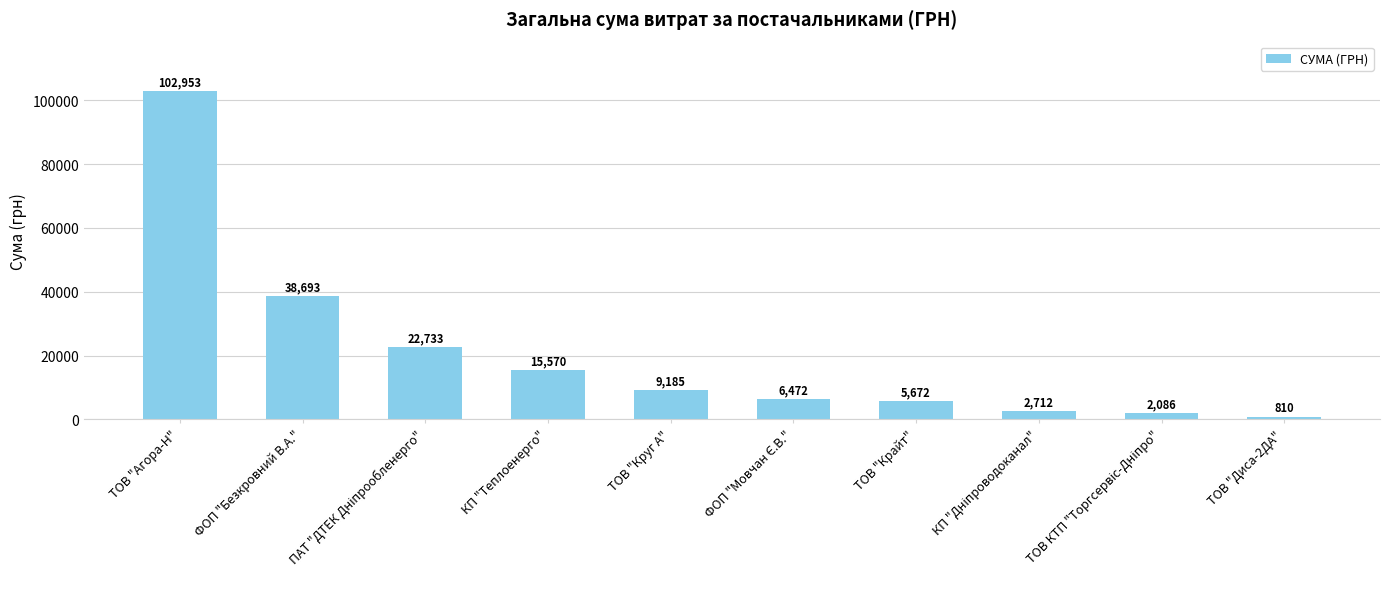

What is the value of the 10th bar from the left?

810.0